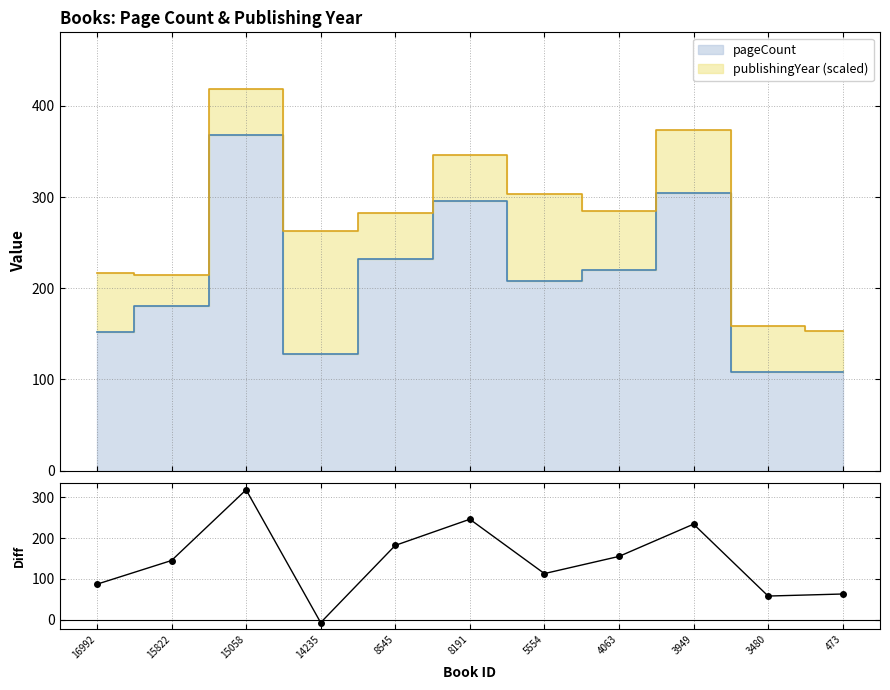

What is the sum of the values at 3480 and 473?

121